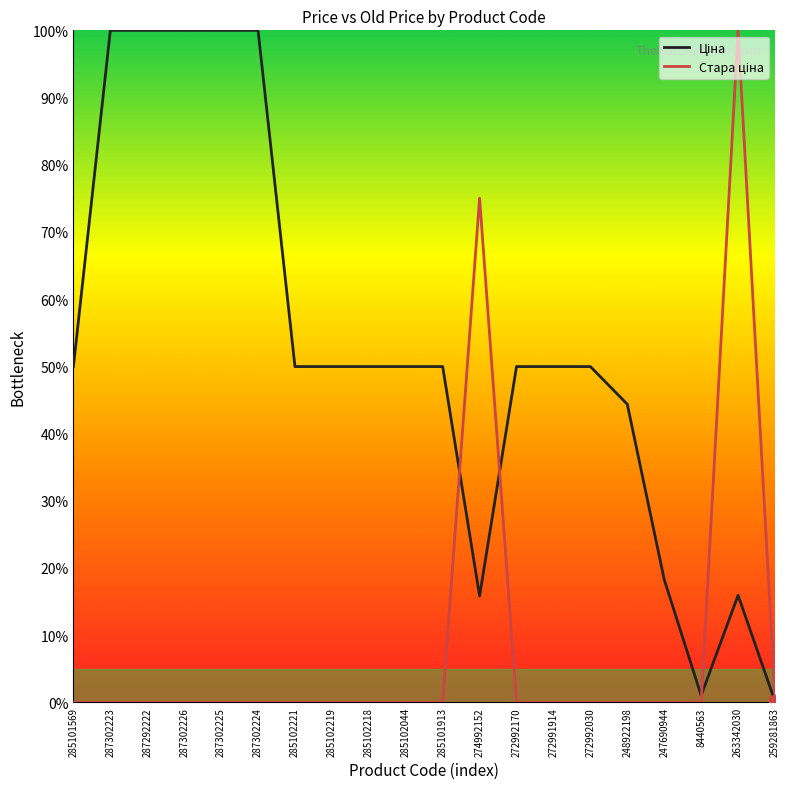

What is the spread (max minus min) of values at 287302224?

100.0